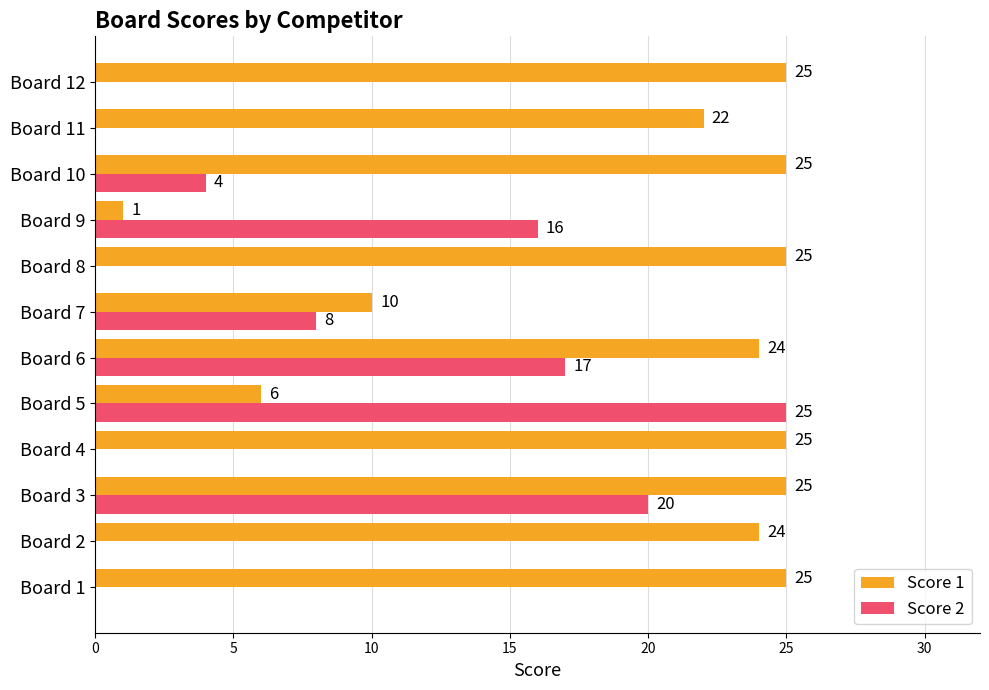

What is the total value across all series at Board 2?

24